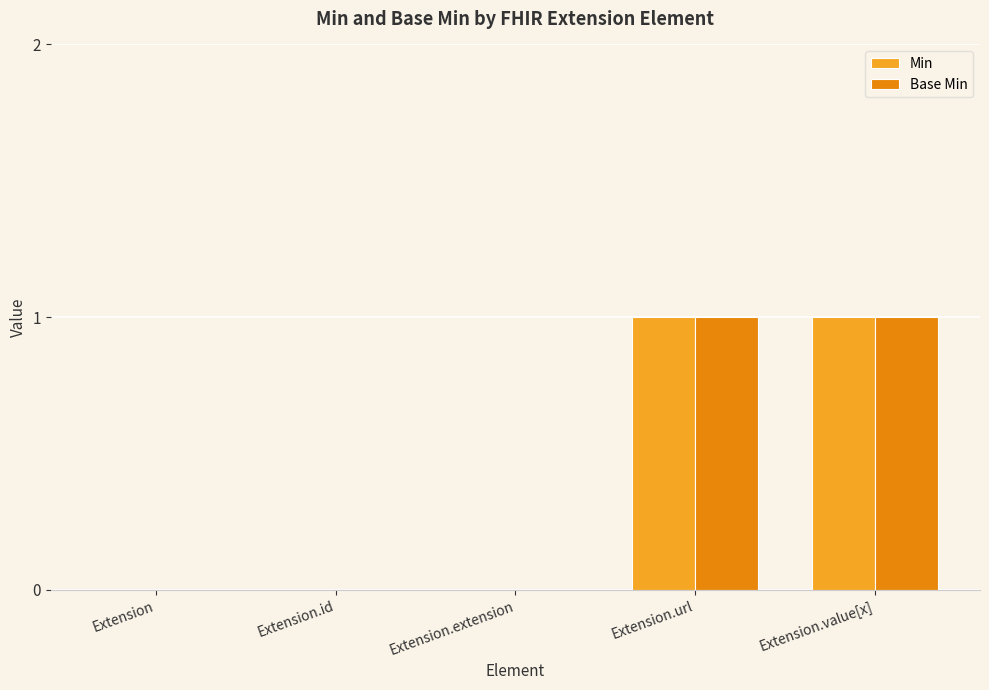

What are all the series names shown in the legend?

Min, Base Min